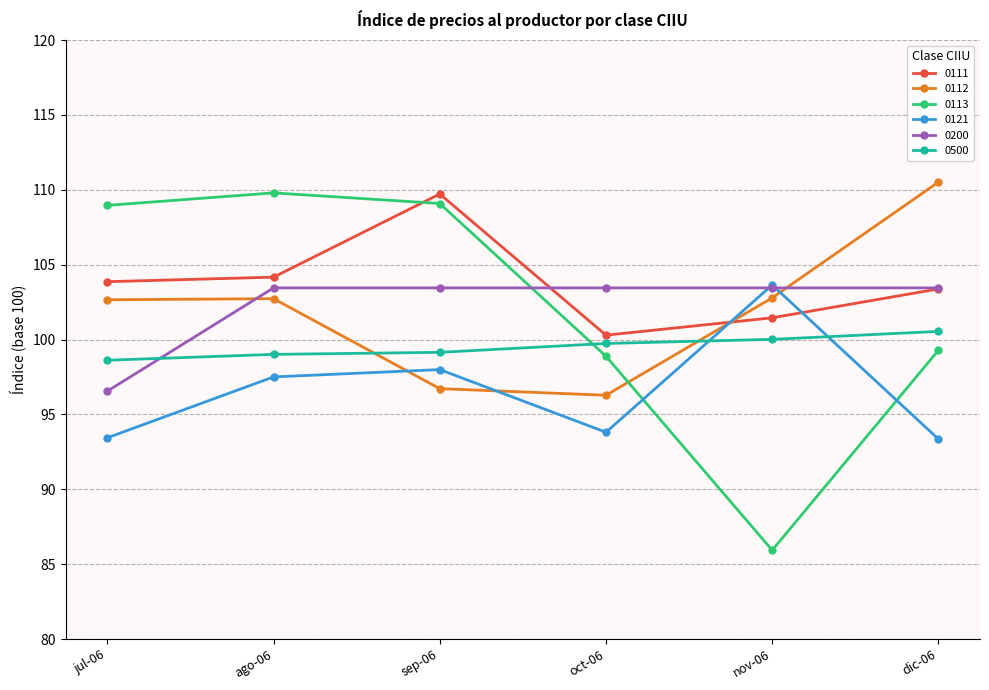

What is the label of the 2nd point from the left?

ago-06